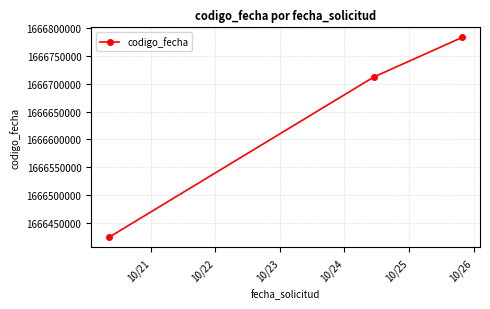

What is the smallest value displayed?

1666424112